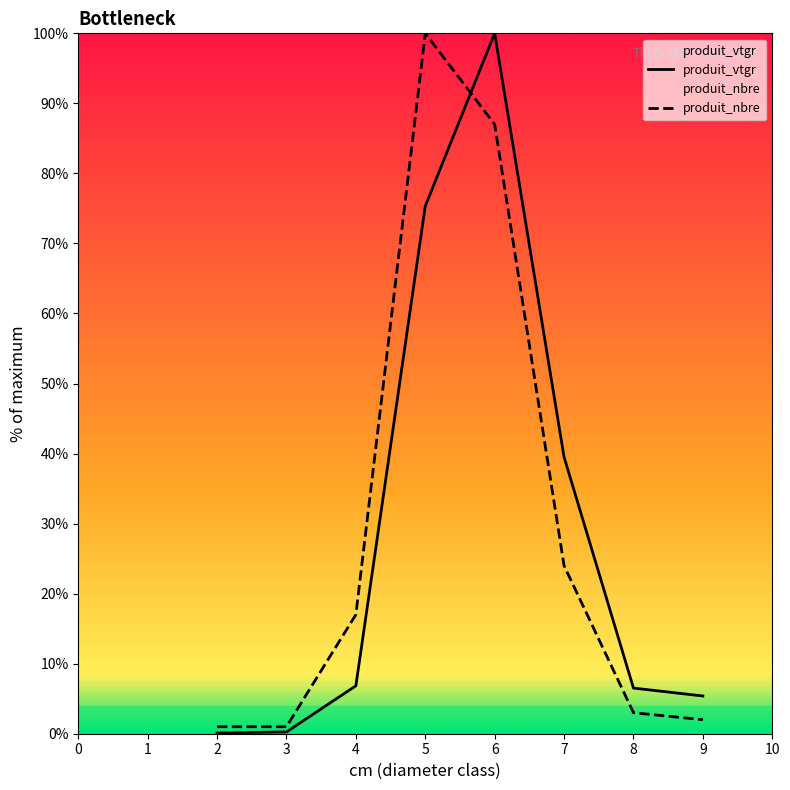

What is the average value of the produit_nbre series?

29.4